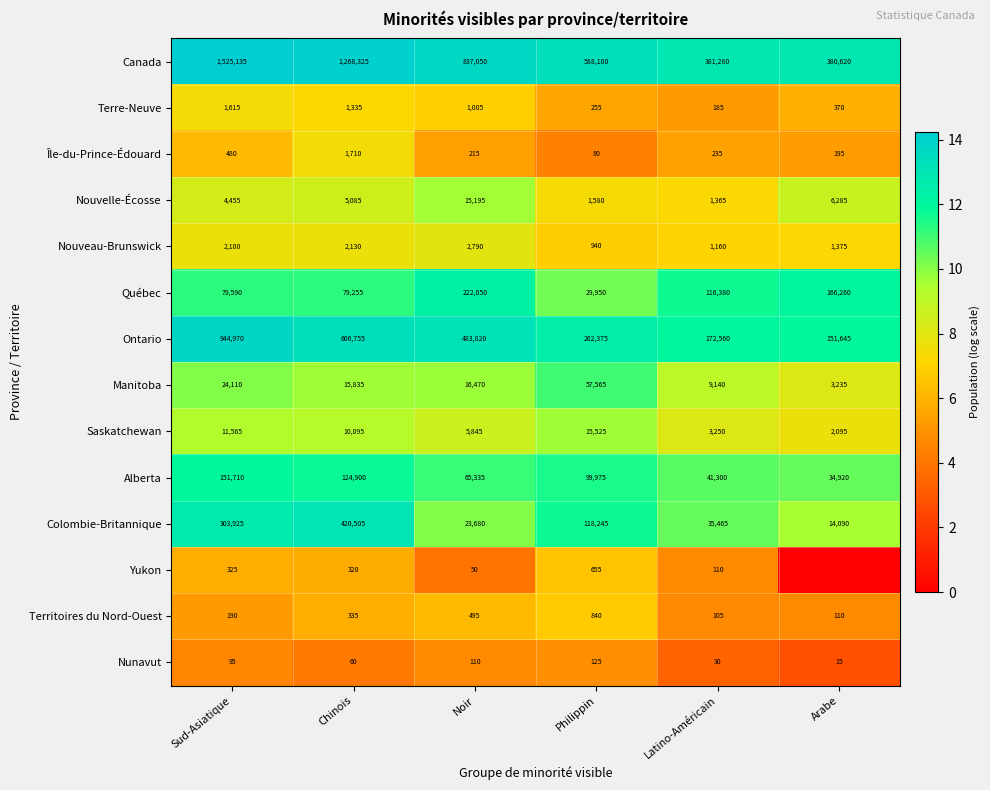

Between Noir and Philippin, which series saw the biggest shift?

Canada